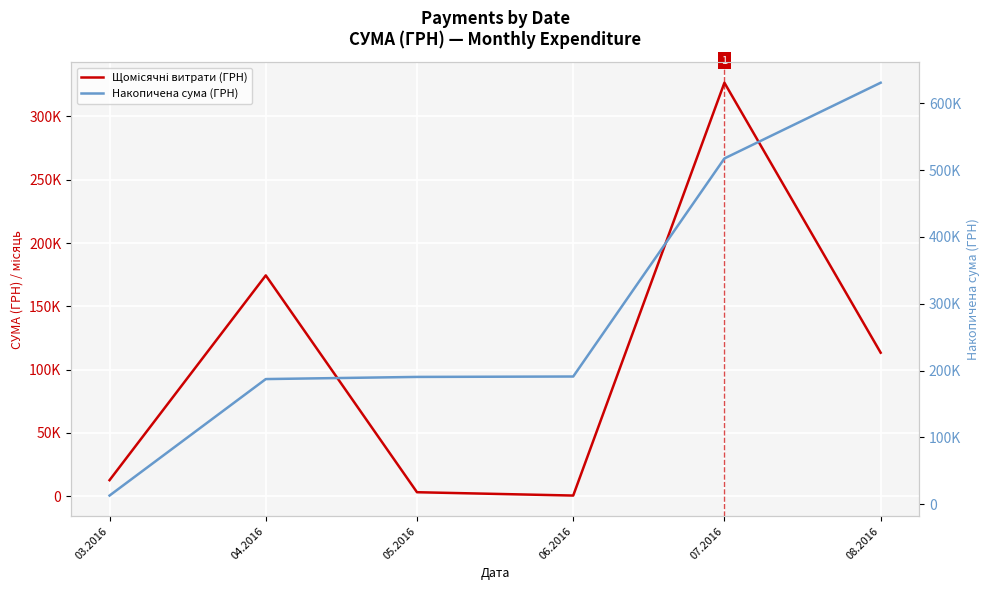

The value of Щомісячні витрати (ГРН) at 03.2016 is 12746.9. True or false?

True